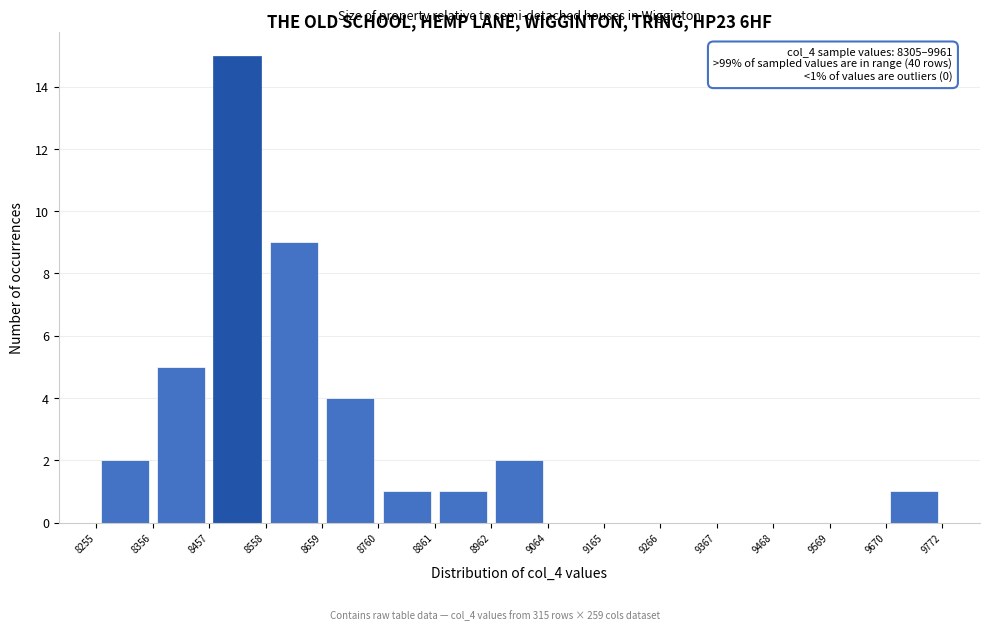

Which range on the x-axis has the tallest bar?

8457 to 8558